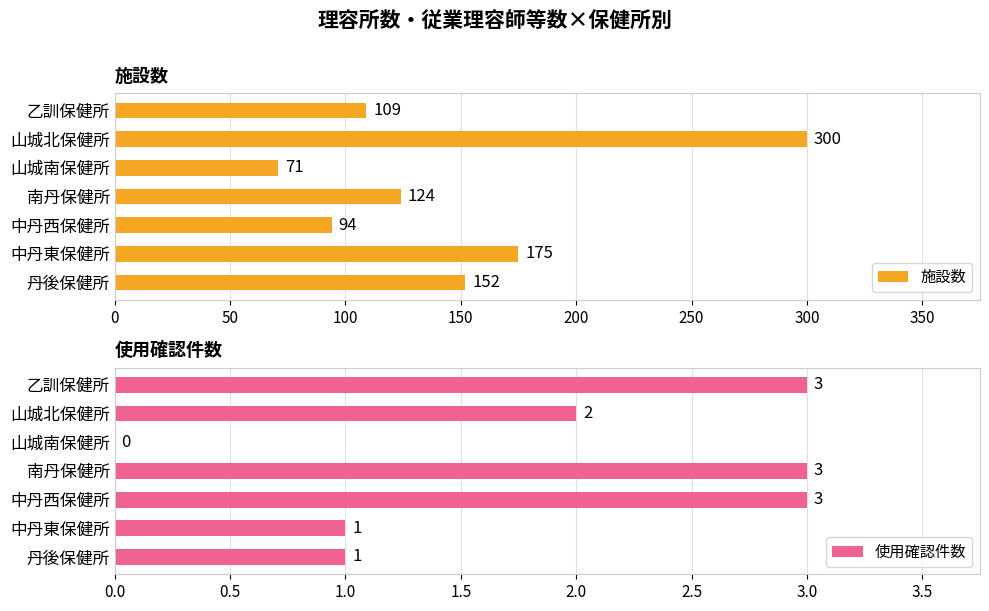

List the series in order of their overall mean, lowest first.

使用確認件数, 施設数